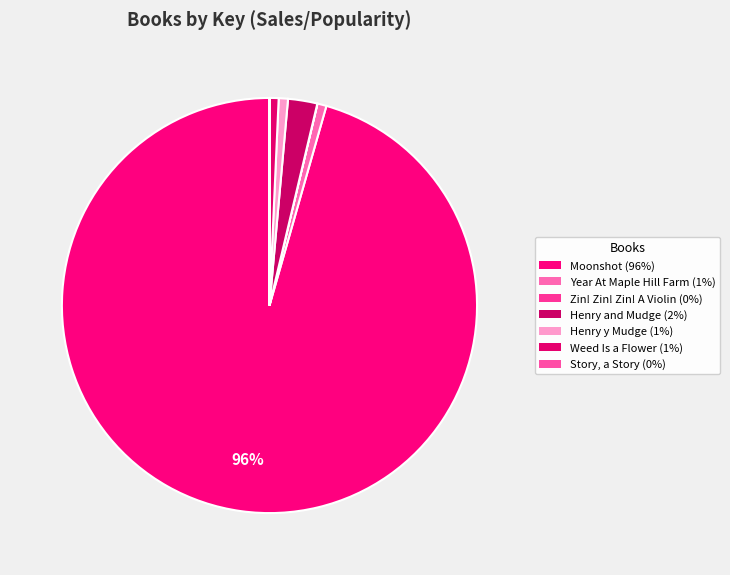

What is the change in value from Moonshot to Story, a Story?

-44688432